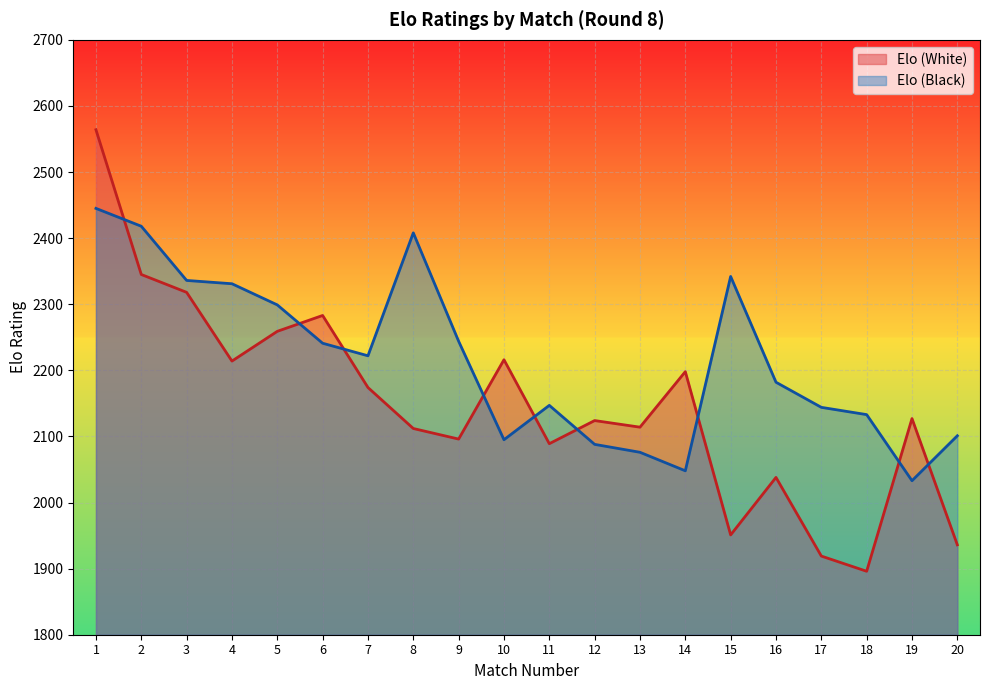

What is the difference between the maximum and minimum values in the Elo (Black) series?

412